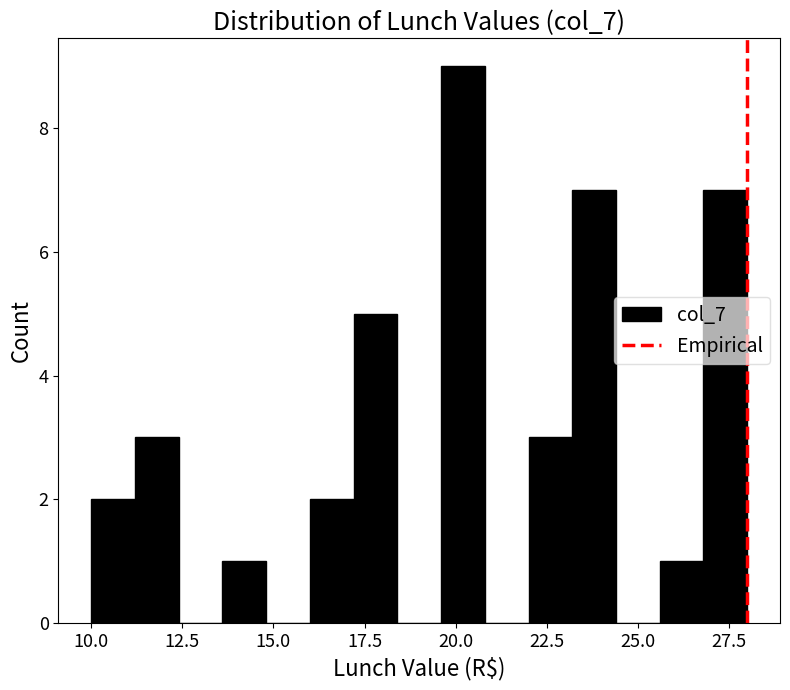

Around what value on the x-axis is the tallest bar? Give the approximate position of its centre, as read against the axis.

20.0